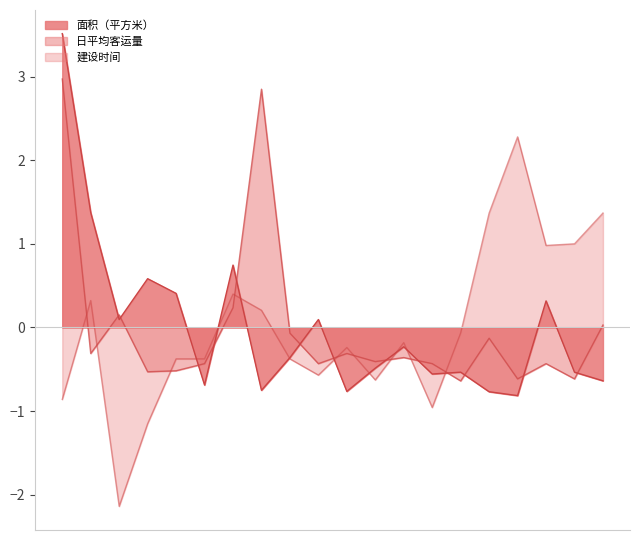

How many times do 日平均客运量 and 建设时间 cross each other?

9